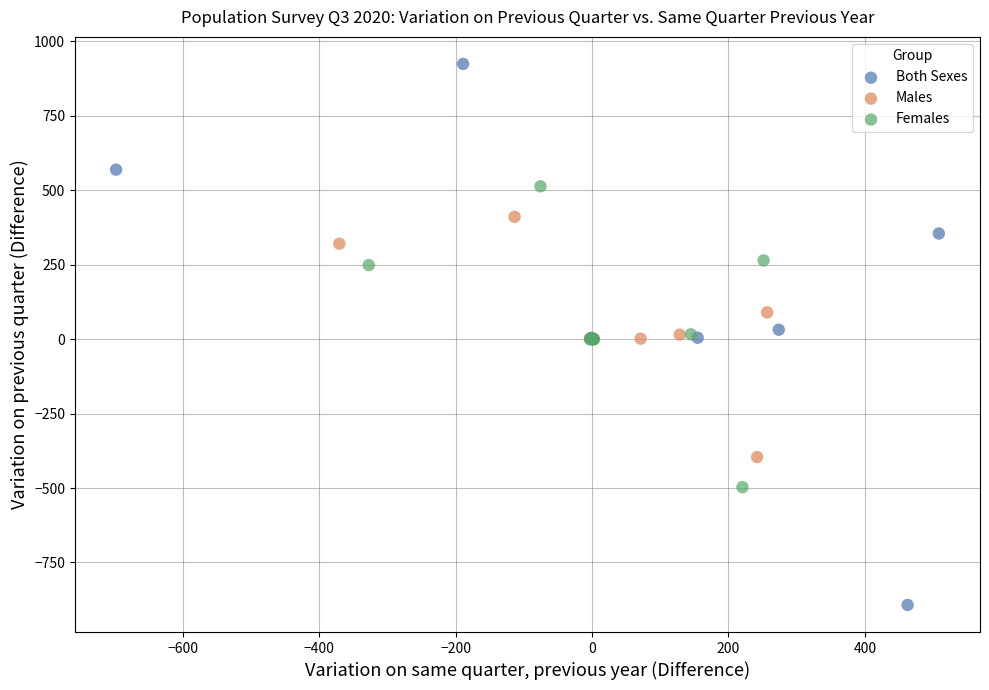

Which series has the widest spread of Y values?

Both Sexes